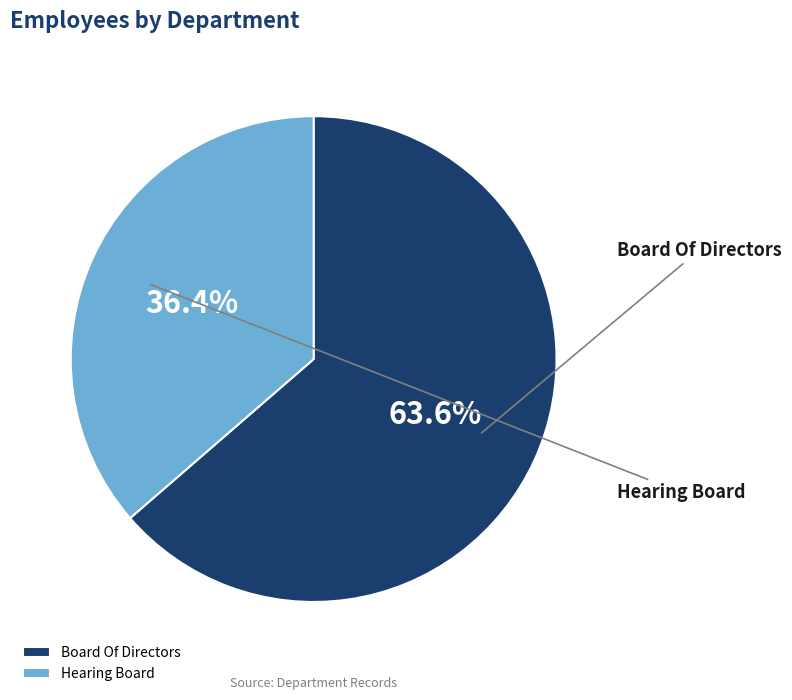

Approximately how many times larger is the value at Board Of Directors compared to Hearing Board?

1.8